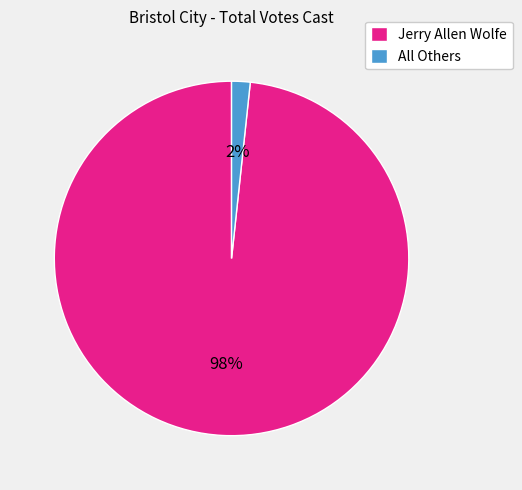

Which category accounts for the majority?

Jerry Allen Wolfe